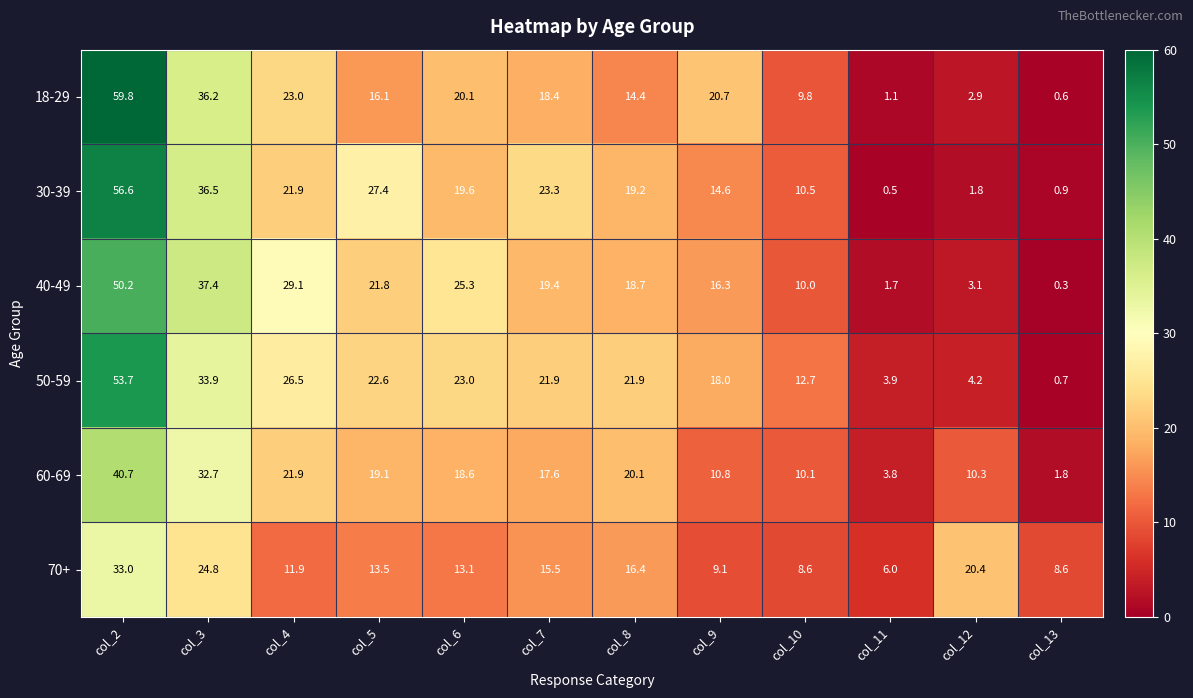

Is it true that 40-49 equals 25.3 at col_6?

True